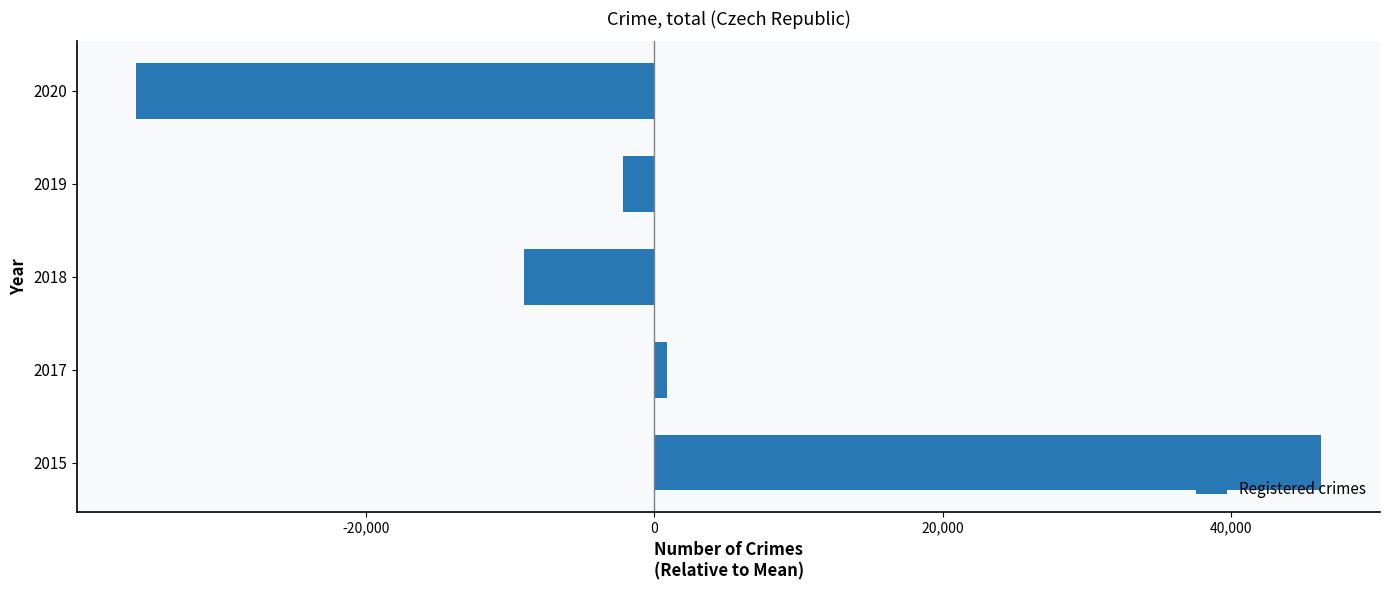

Reading bottom to top, what are all the values shown in this chart?

46211.6	886.6	-9011.4	-2195.4	-35891.4